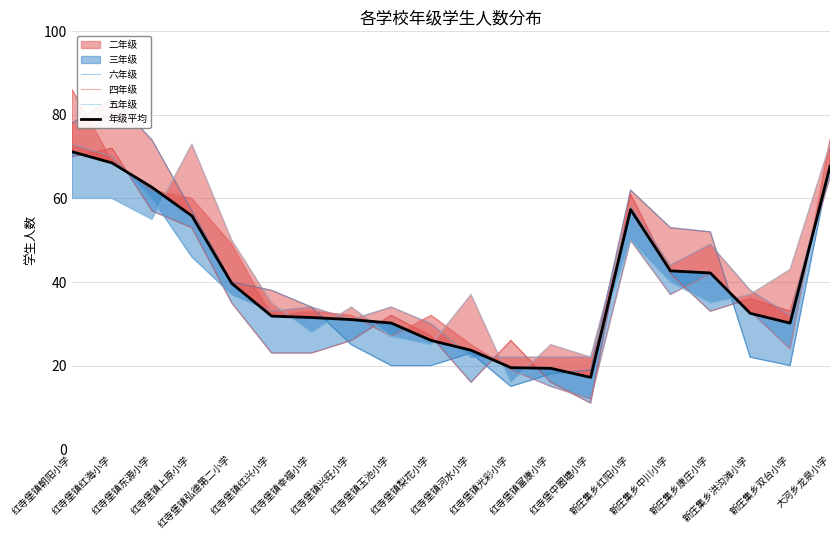

After their last crossing, which series has the higher values: 五年级 or 四年级?

四年级